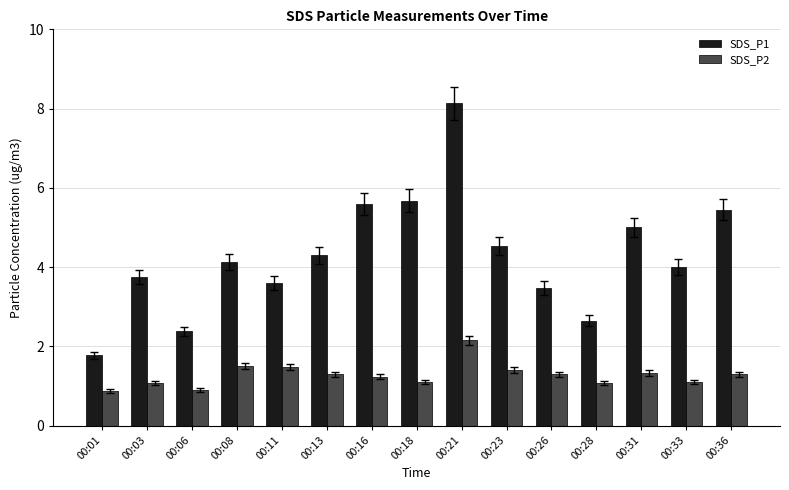

What is the difference between the second highest and minimum values in the SDS_P1 series?

3.9